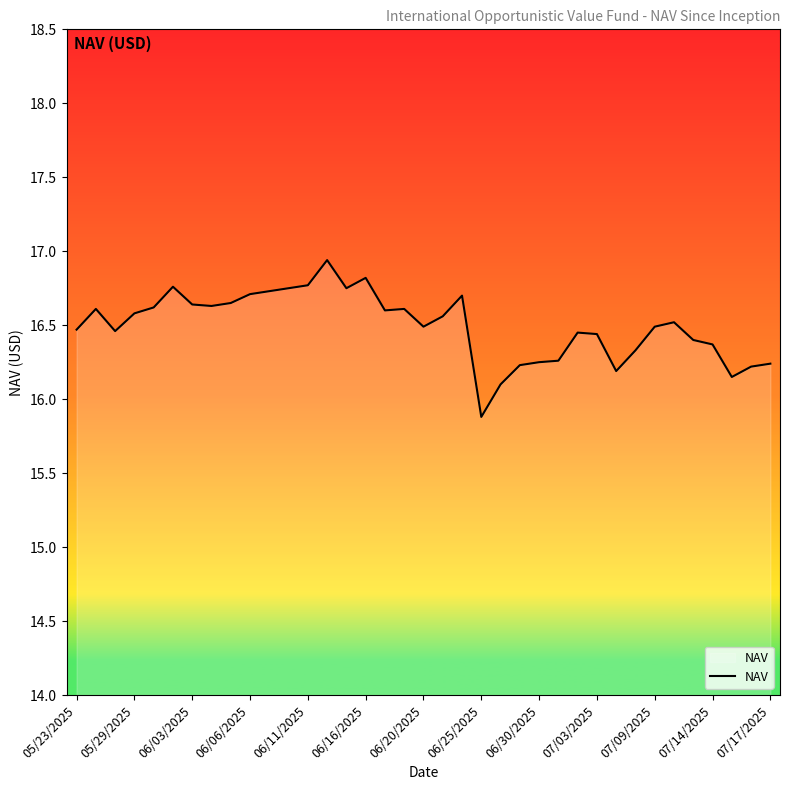

What is the smallest value displayed?

15.9